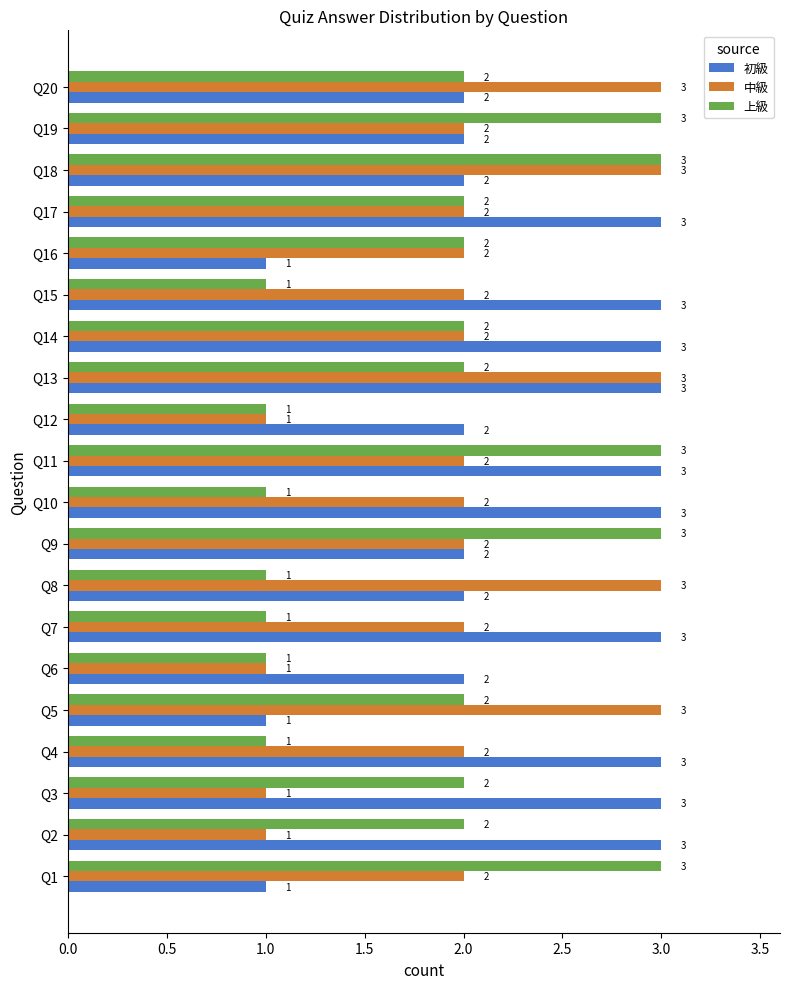

The value of 中級 at Q9 is 1. True or false?

False